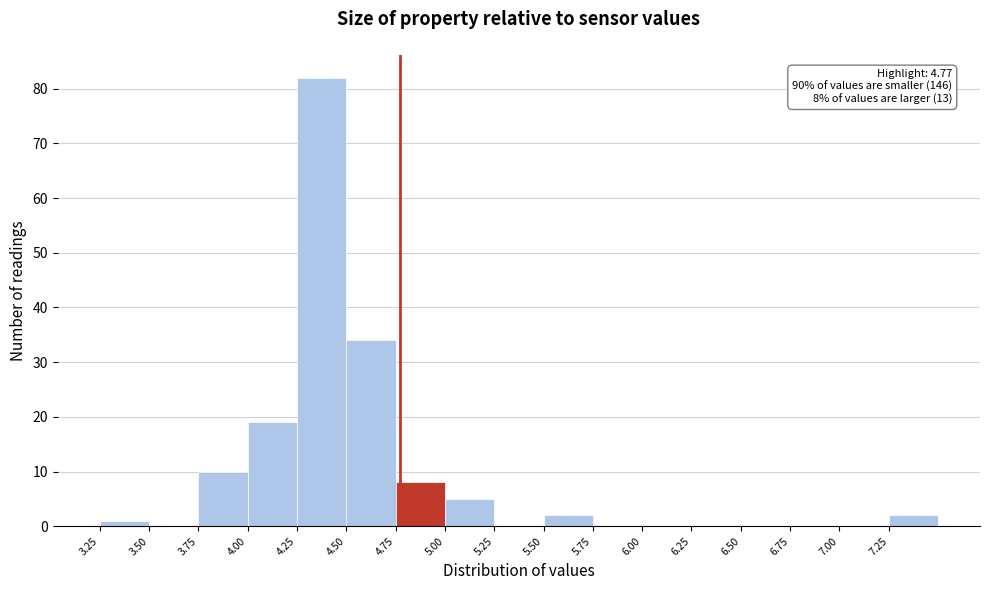

Which range on the x-axis has the tallest bar?

4.25 to 4.50